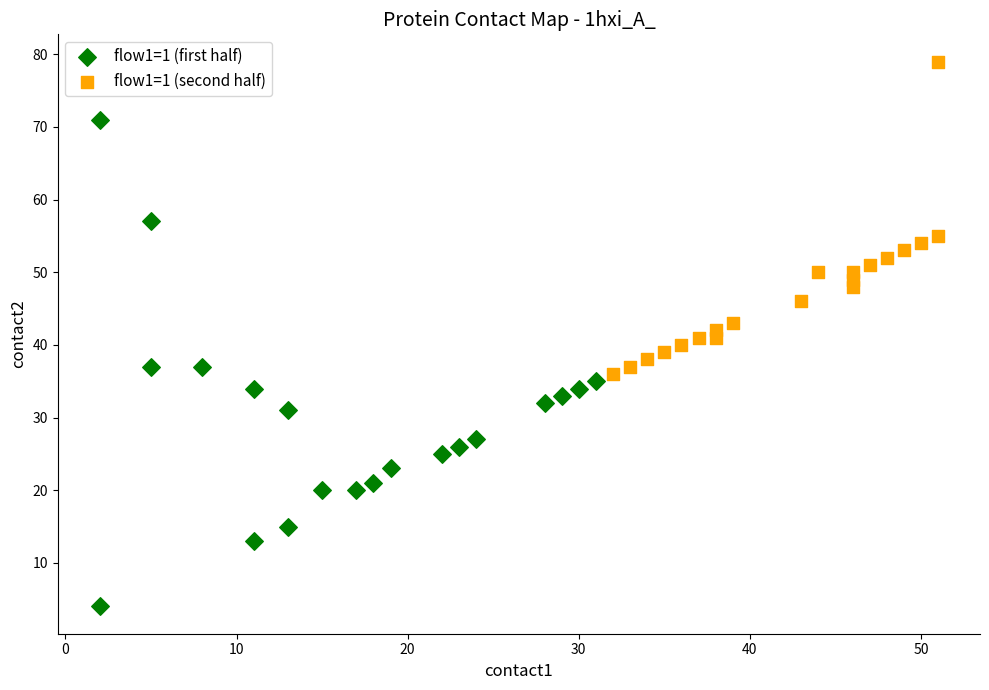

Which series contains the lowest Y value?

flow1=1 (first half)